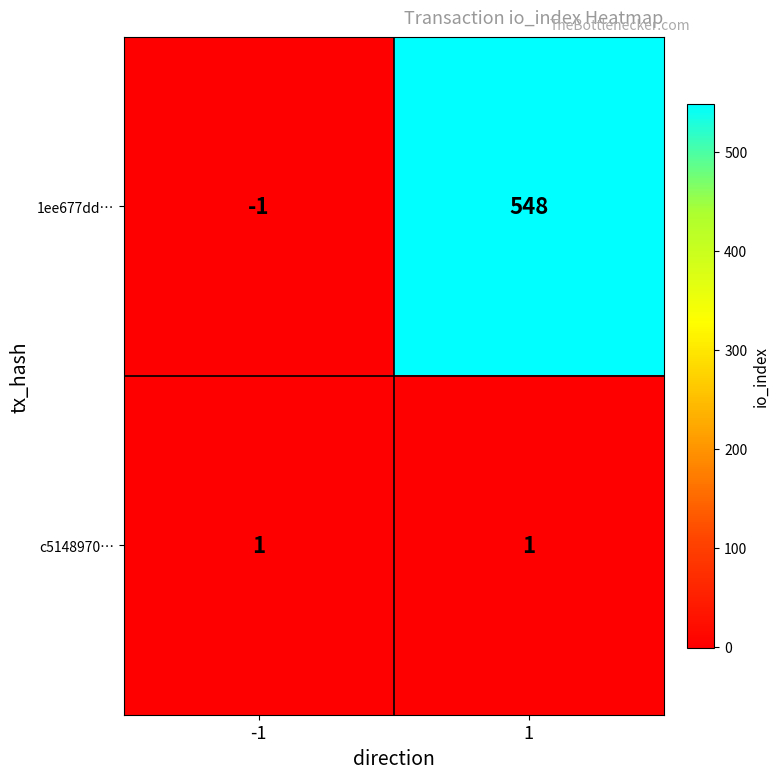

What is the highest value of the 1ee677dd… series?

548